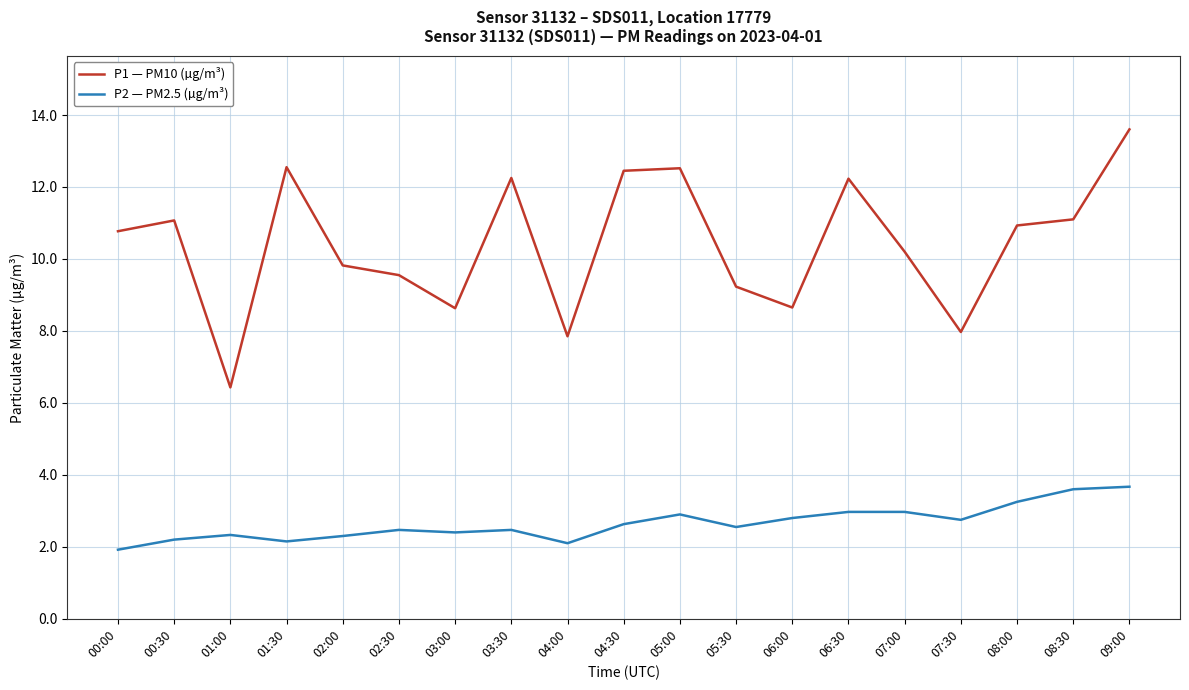

At how many categories does at least one series exceed 7?

18